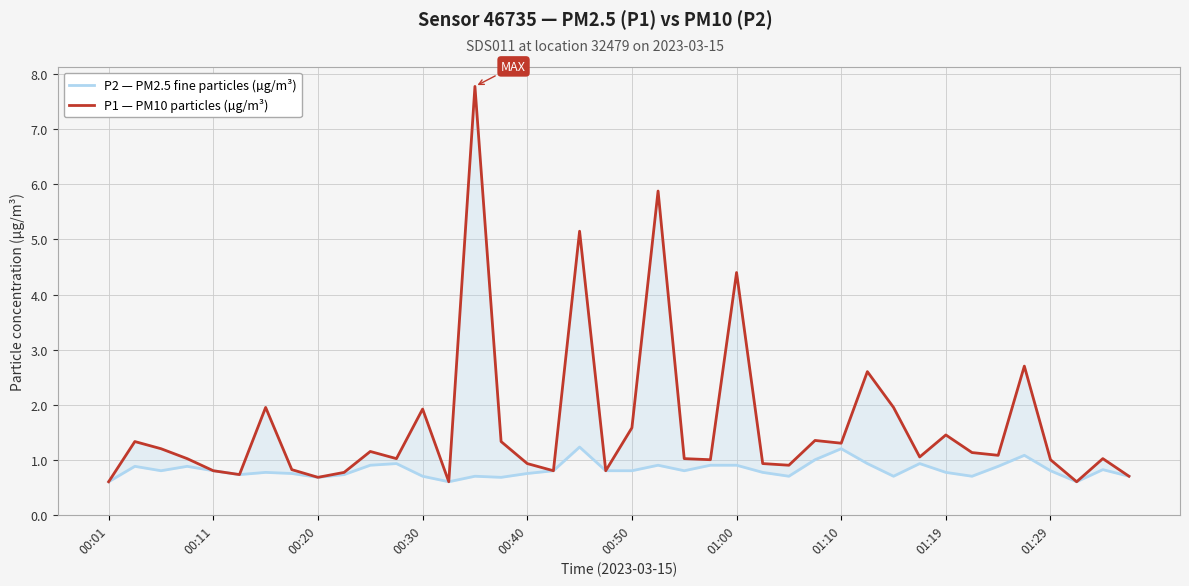

Reading left to right, what are all the values shown in this chart?

P2 — PM2.5 fine particles (µg/m³): 0.6	0.9	0.8	0.9	0.8	0.7	0.8	0.8	0.7	0.7	0.9	0.9	0.7	0.6	0.7	0.7	0.8	0.8	1.2	0.8	0.8	0.9	0.8	0.9	0.9	0.8	0.7	1.0	1.2	0.9	0.7	0.9	0.8	0.7	0.9	1.1	0.8	0.6	0.8	0.7
P1 — PM10 particles (µg/m³): 0.6	1.3	1.2	1.0	0.8	0.7	1.9	0.8	0.7	0.8	1.1	1.0	1.9	0.6	7.8	1.3	0.9	0.8	5.2	0.8	1.6	5.9	1.0	1.0	4.4	0.9	0.9	1.4	1.3	2.6	1.9	1.1	1.4	1.1	1.1	2.7	1.0	0.6	1.0	0.7